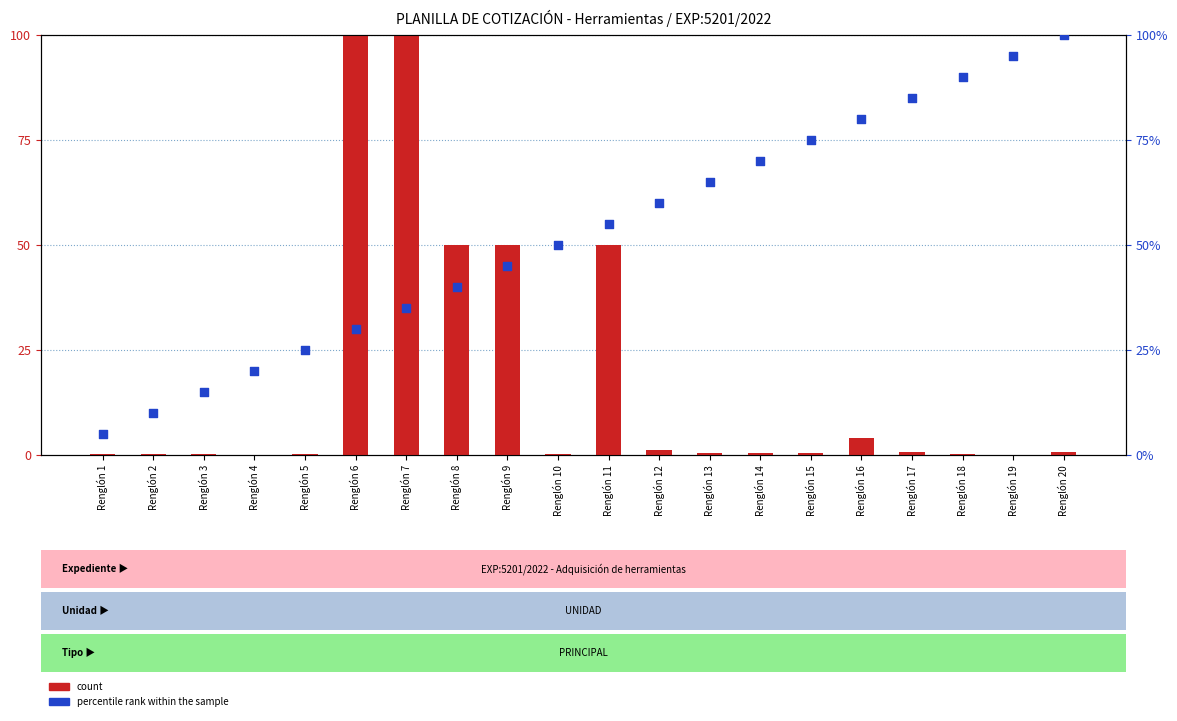

Which series contains the highest Y value?

count